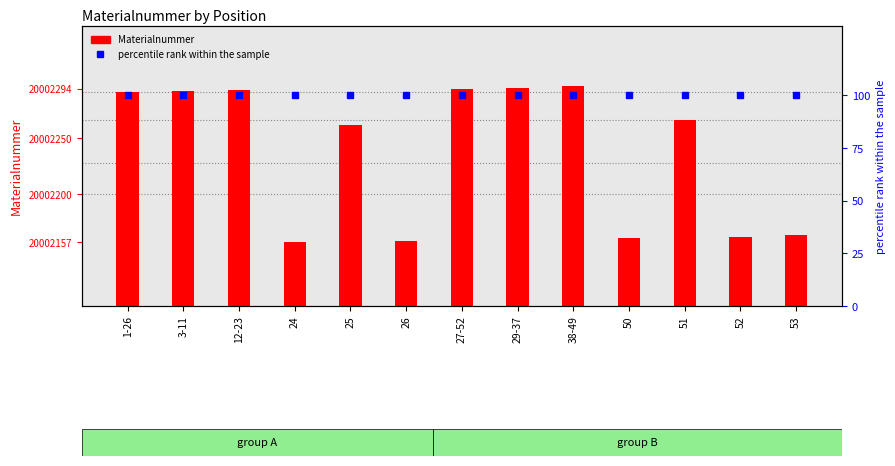

What is the label of the 13th bar from the right?

1-26